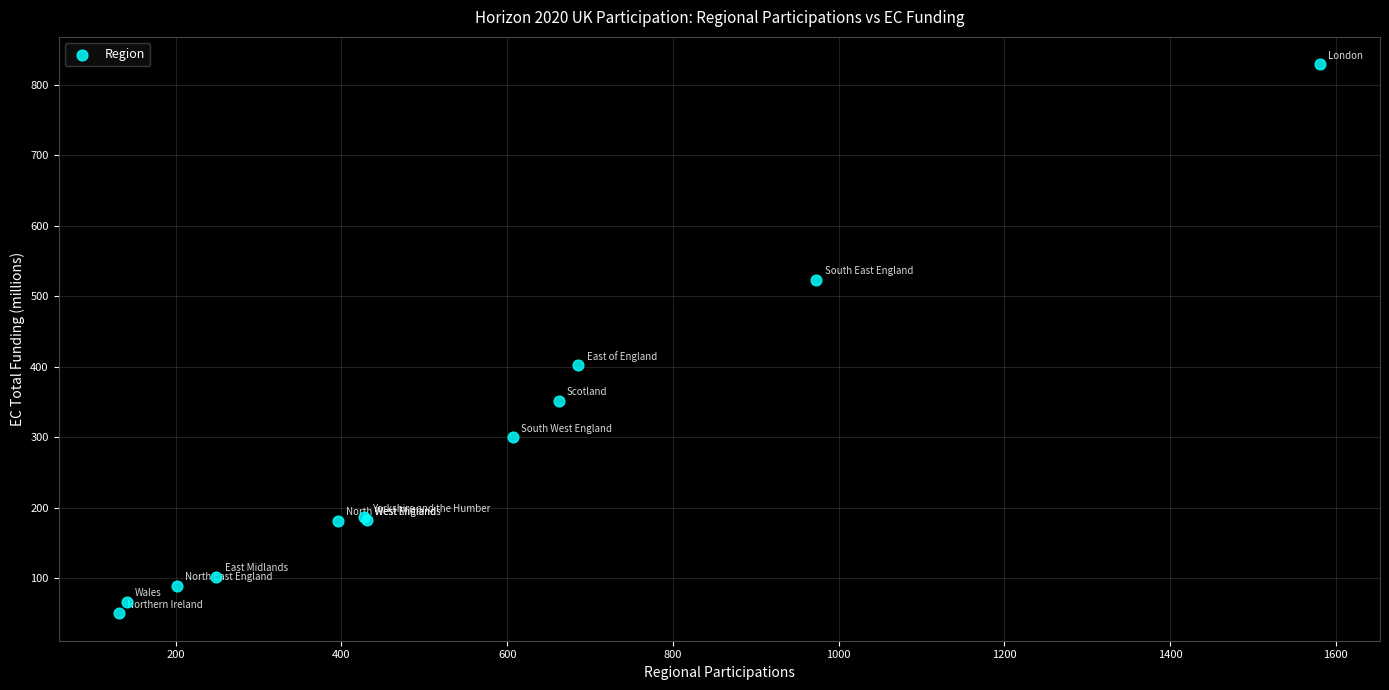

What Y value in the scatter plot is closest to 439?

402.4